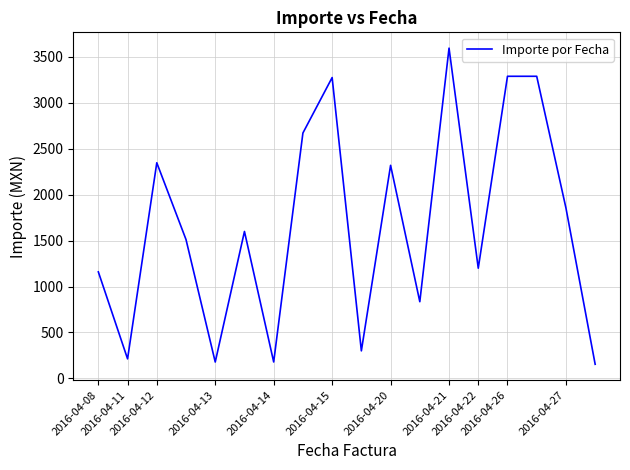

What is the difference between the maximum and minimum values?

3442.0